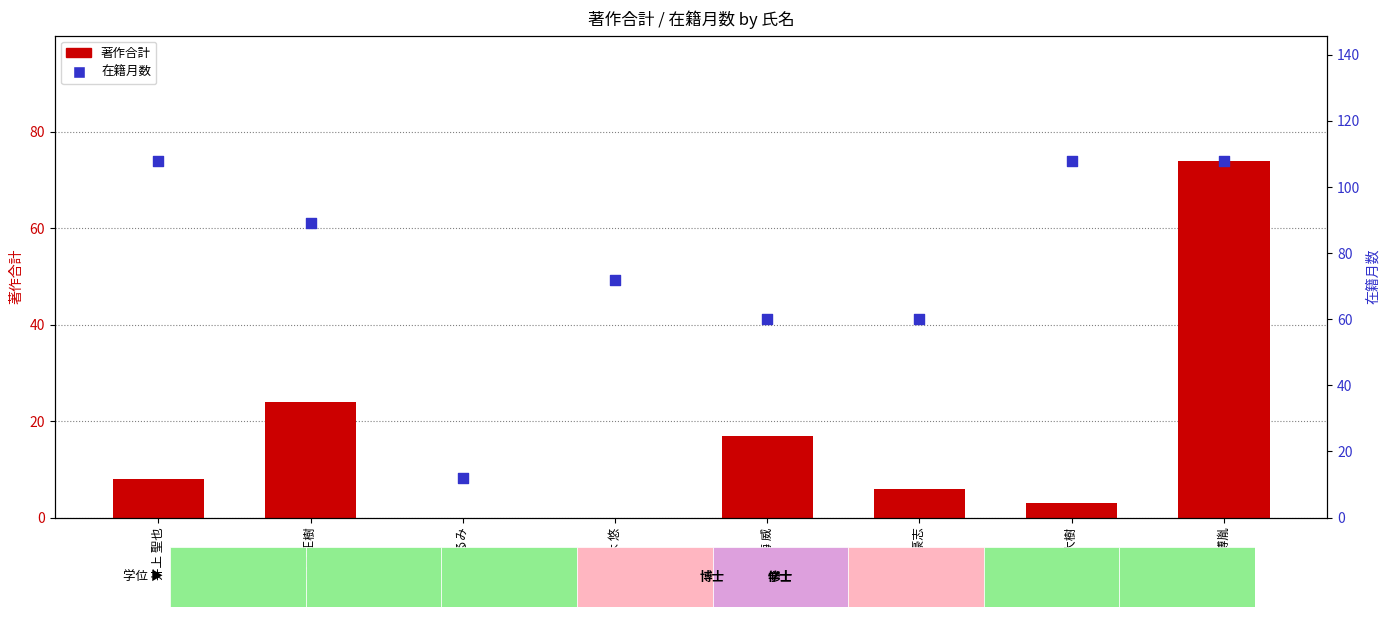

At which category is the sum across all series the highest?

山田 博胤